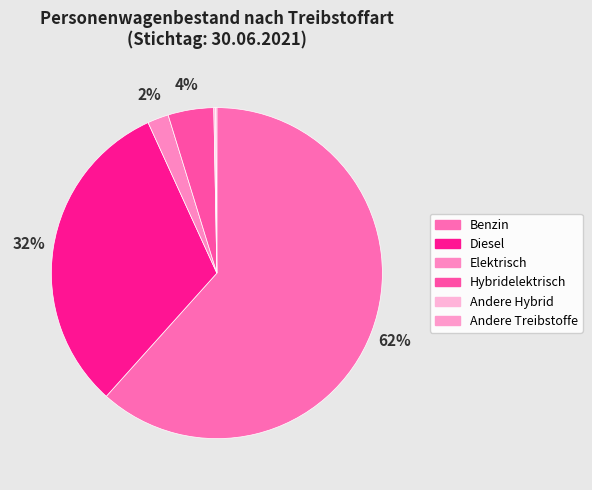

Which has a higher value, Andere Hybrid or Diesel?

Diesel